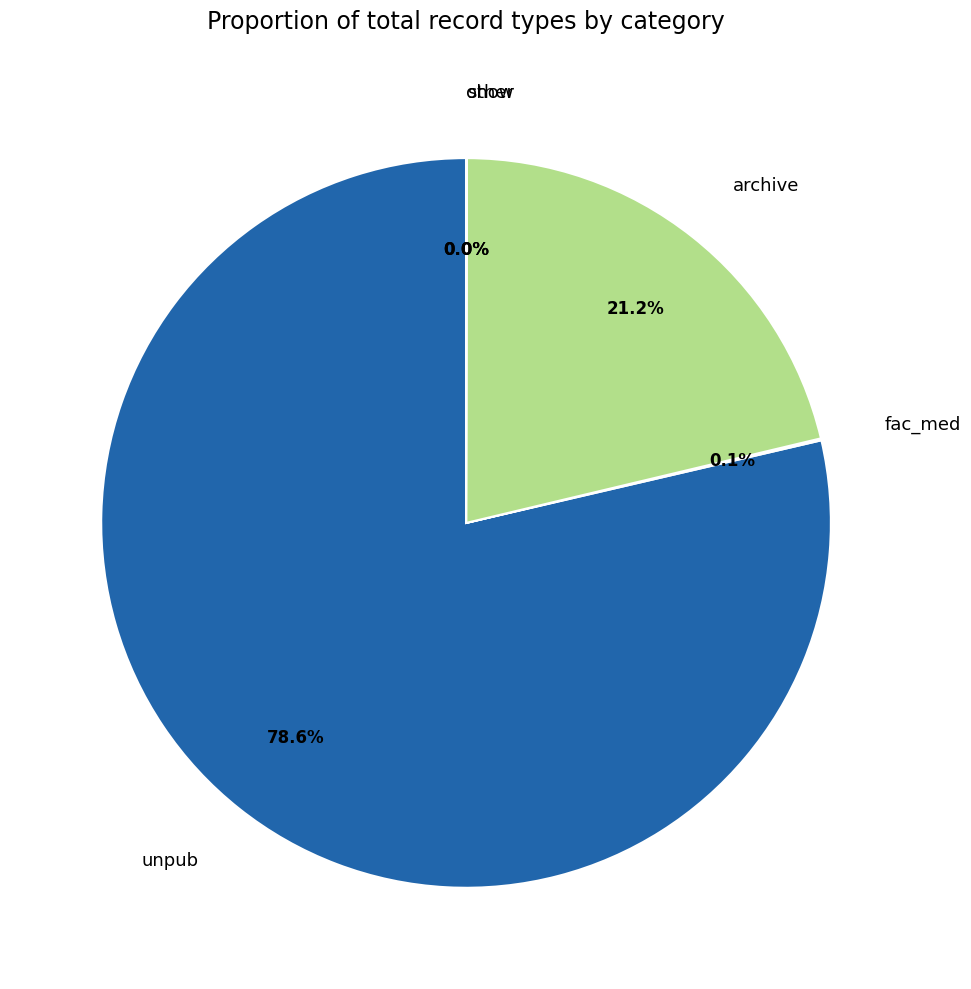

Is there a majority slice in this chart?

Yes